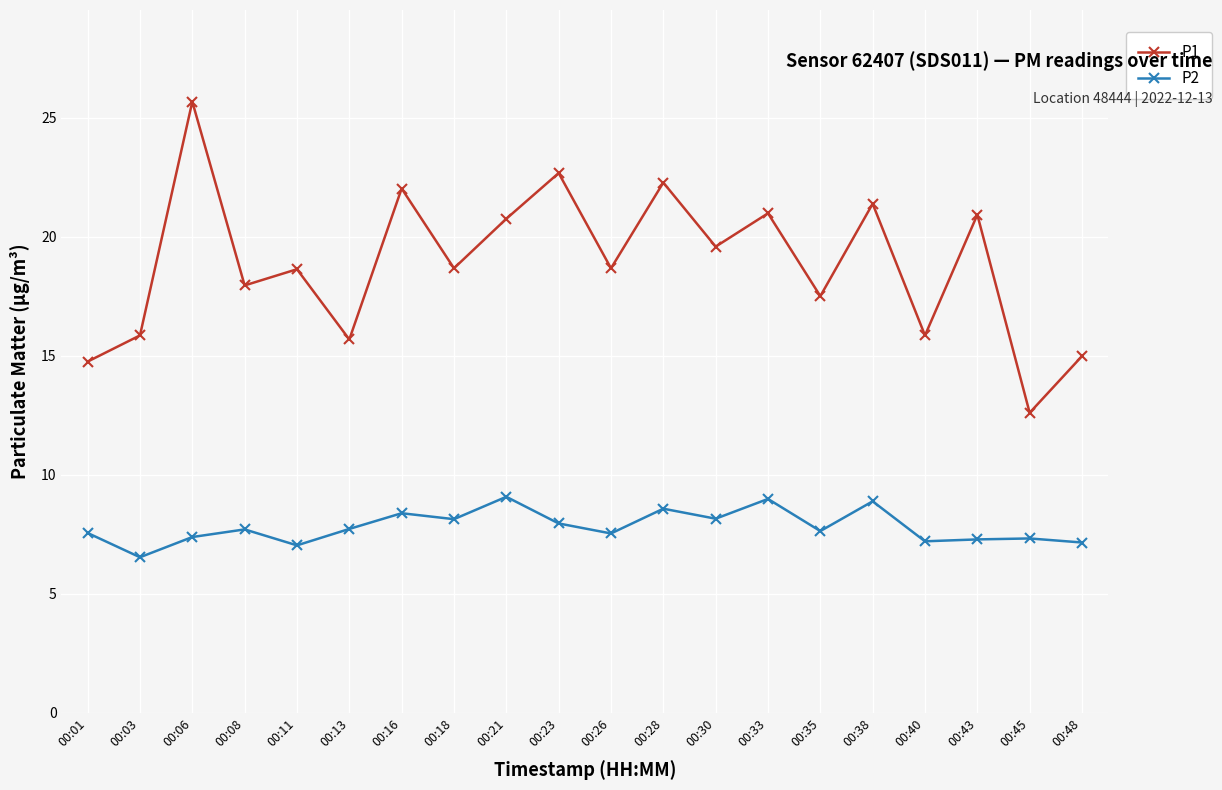

Is the value of P1 at 00:30 greater than the value of P2 at 00:16?

Yes